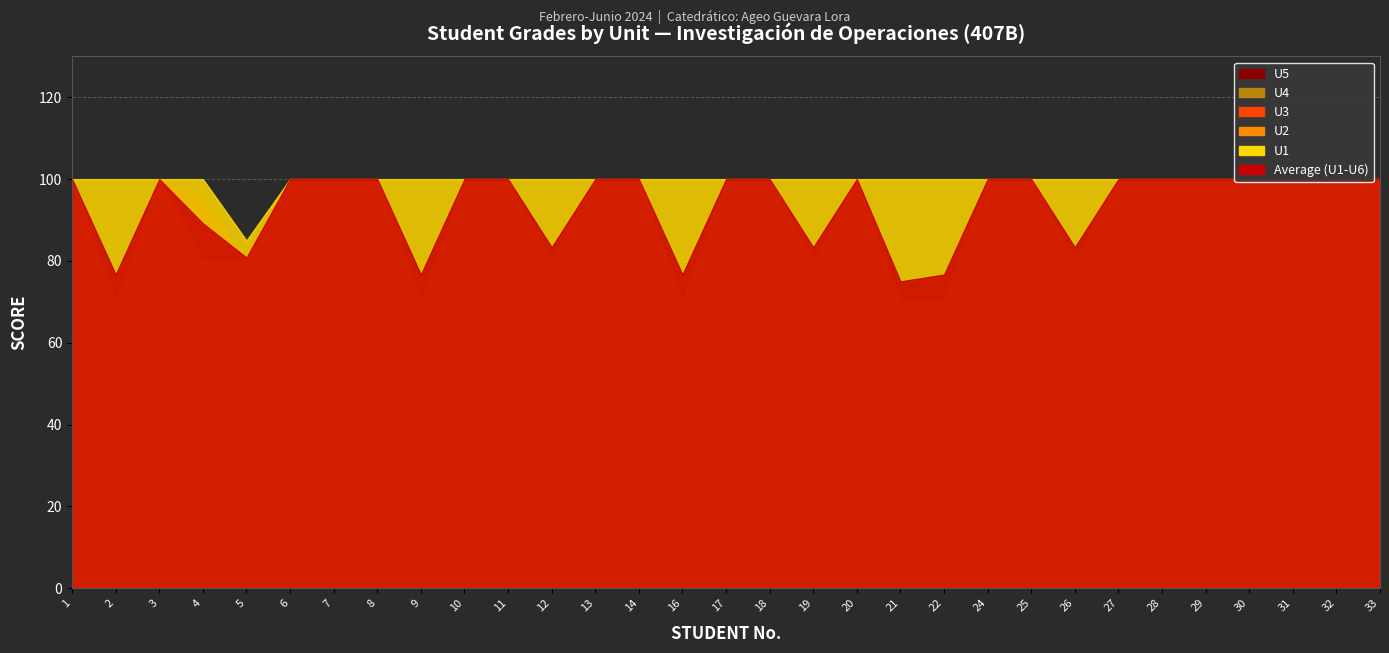

List the labels in order of U2 value, largest first.

1, 3, 6, 7, 8, 10, 11, 13, 14, 17, 18, 20, 24, 25, 27, 28, 29, 30, 31, 32, 33, 4, 5, 12, 19, 26, 2, 9, 16, 21, 22